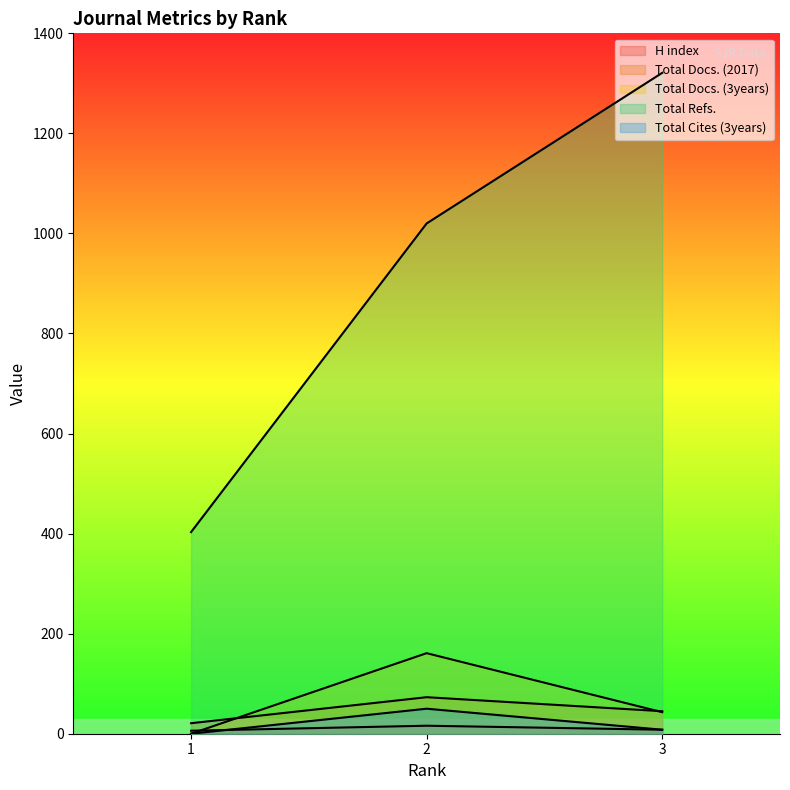

Rank the series by their maximum value, from highest to lowest.

Total Refs., Total Docs. (3years), Total Docs. (2017), Total Cites (3years), H index